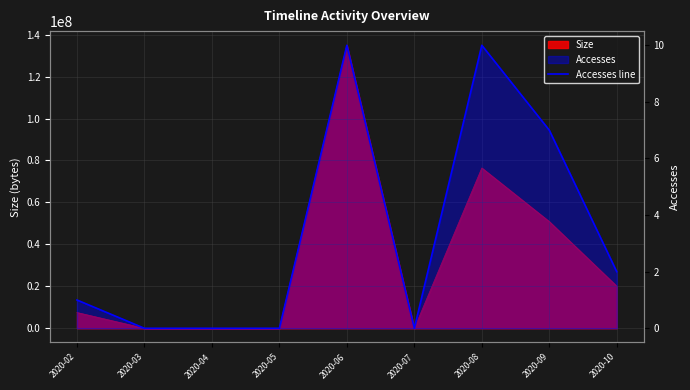

Is it true that the value at 2020-08 is 5?

False